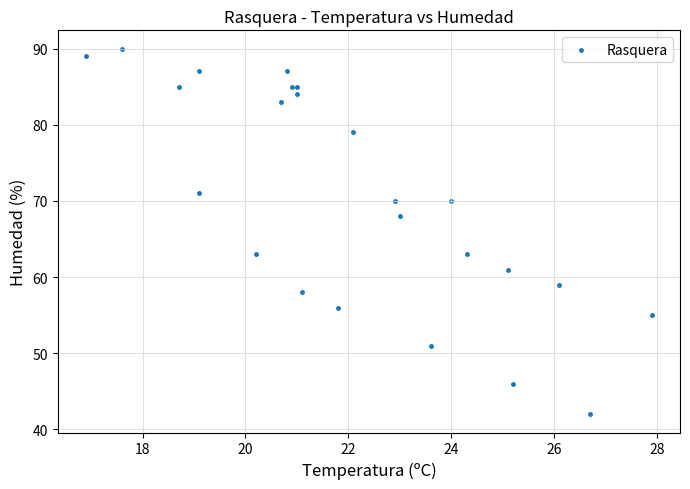

What Y value in the scatter plot is closest to 66?

68